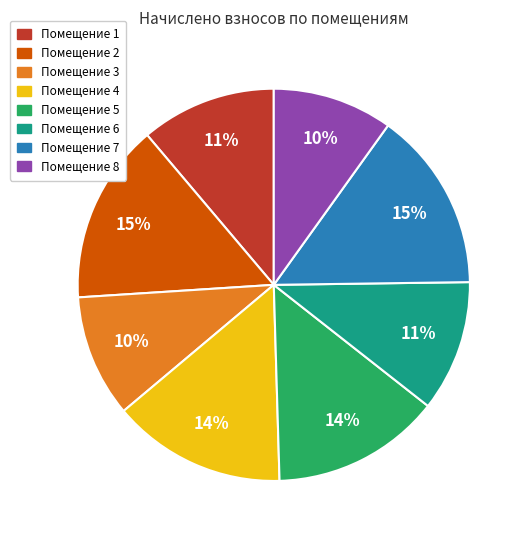

To the nearest percent, what is the difference between the Помещение 8 and Помещение 6 slice percentages?

1%